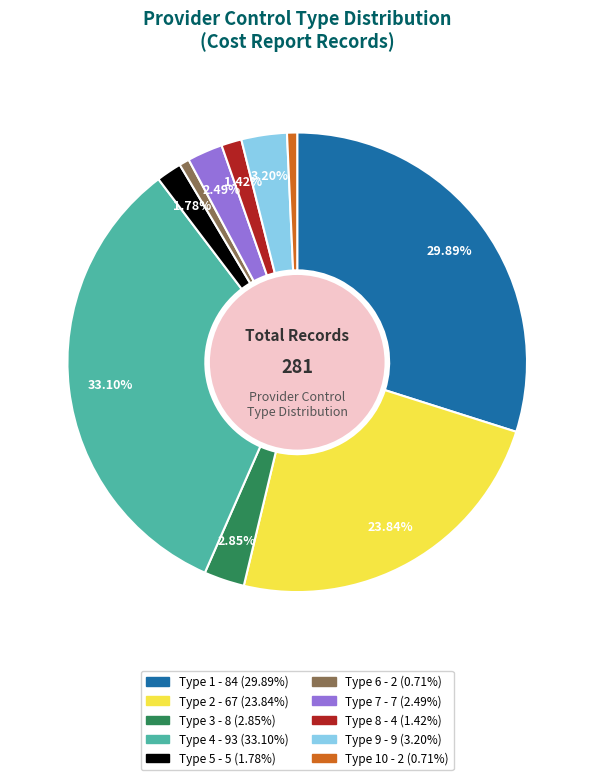

Is there any slice that represents more than half of the pie?

No